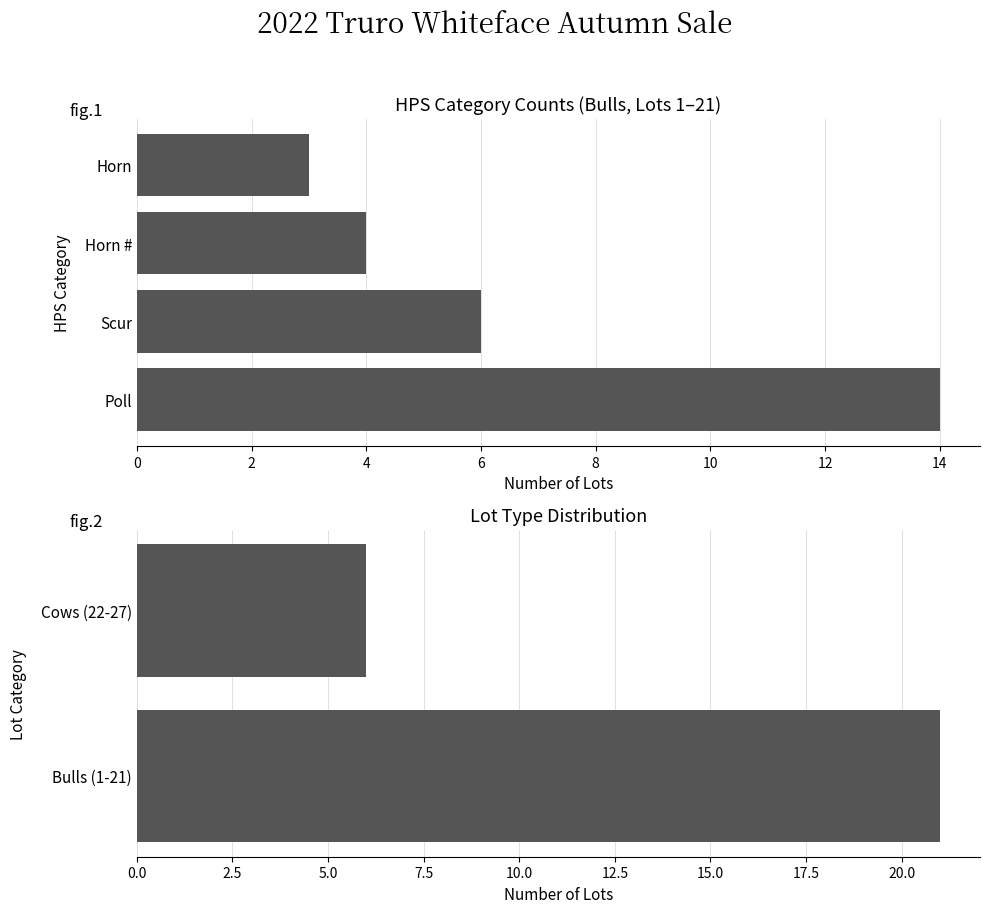

The chart shows a value of 21 at Bulls (1-21). True or false?

True